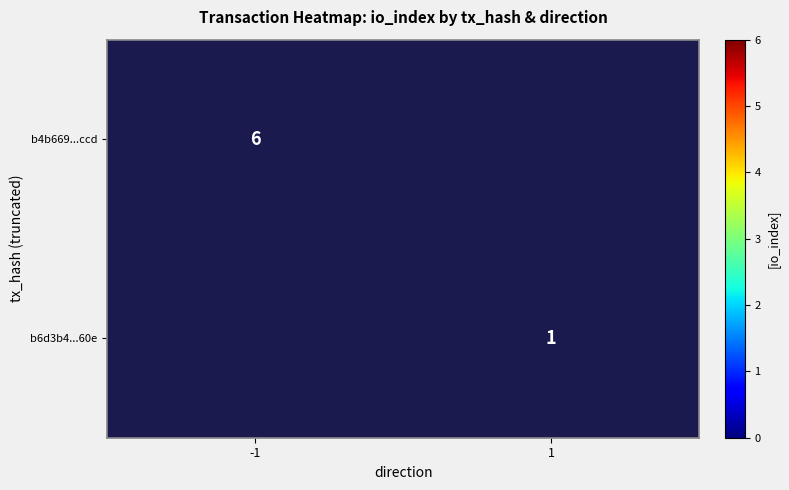

Is it true that b4b669...ccd equals 10 at -1?

False